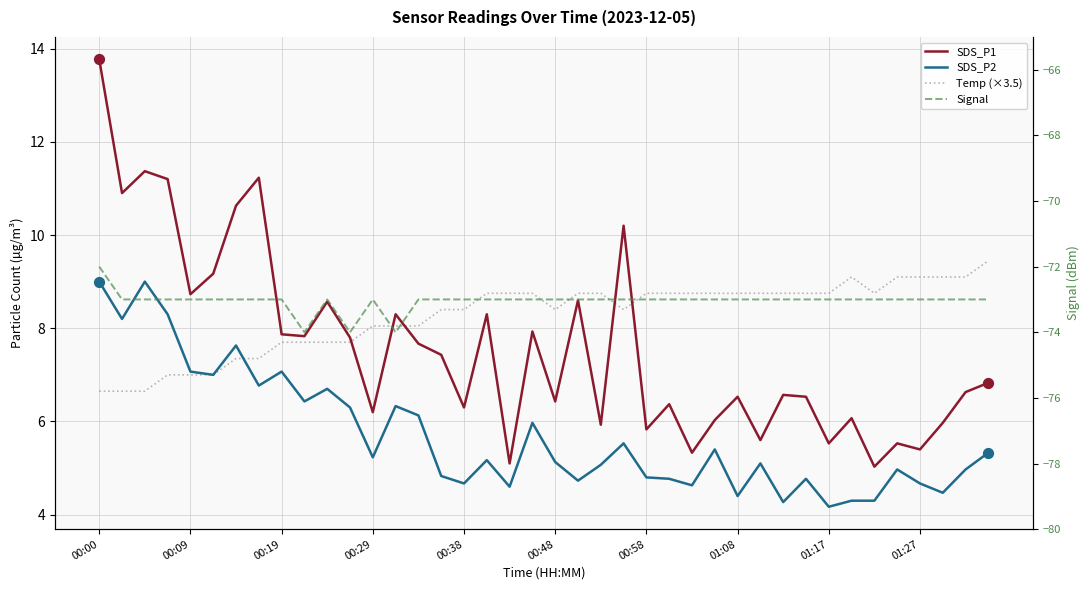

What is the total value across all series at 29?

-53.5